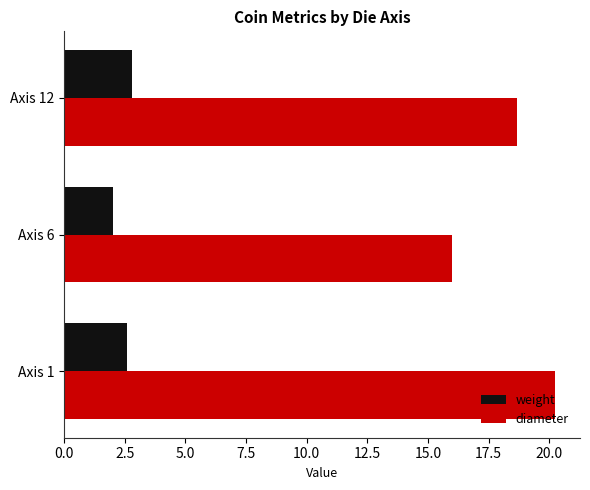

How many distinct data groups are displayed?

2